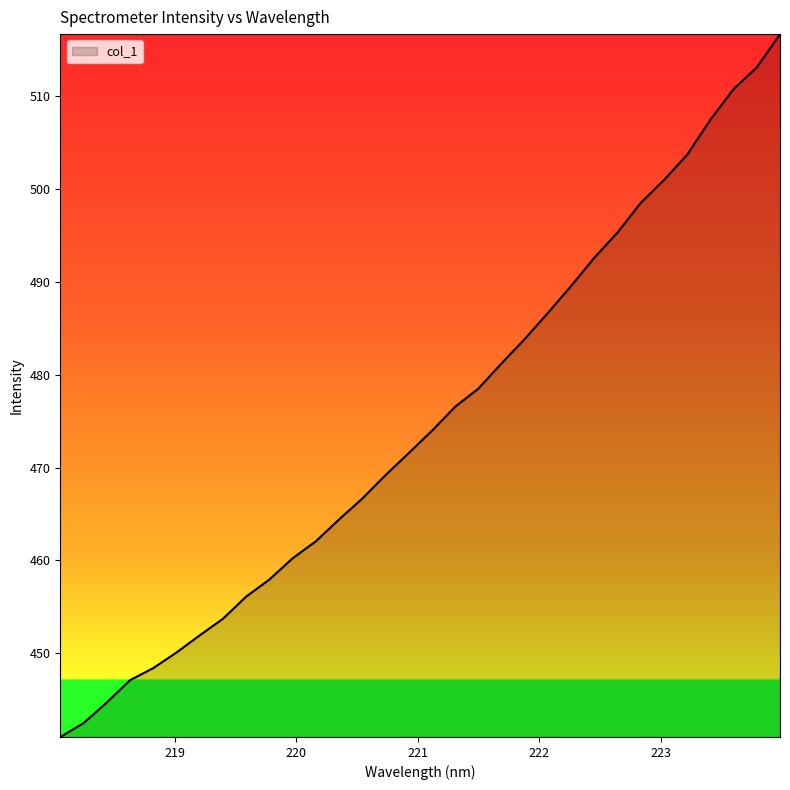

What is the difference between the maximum and minimum values?

75.7